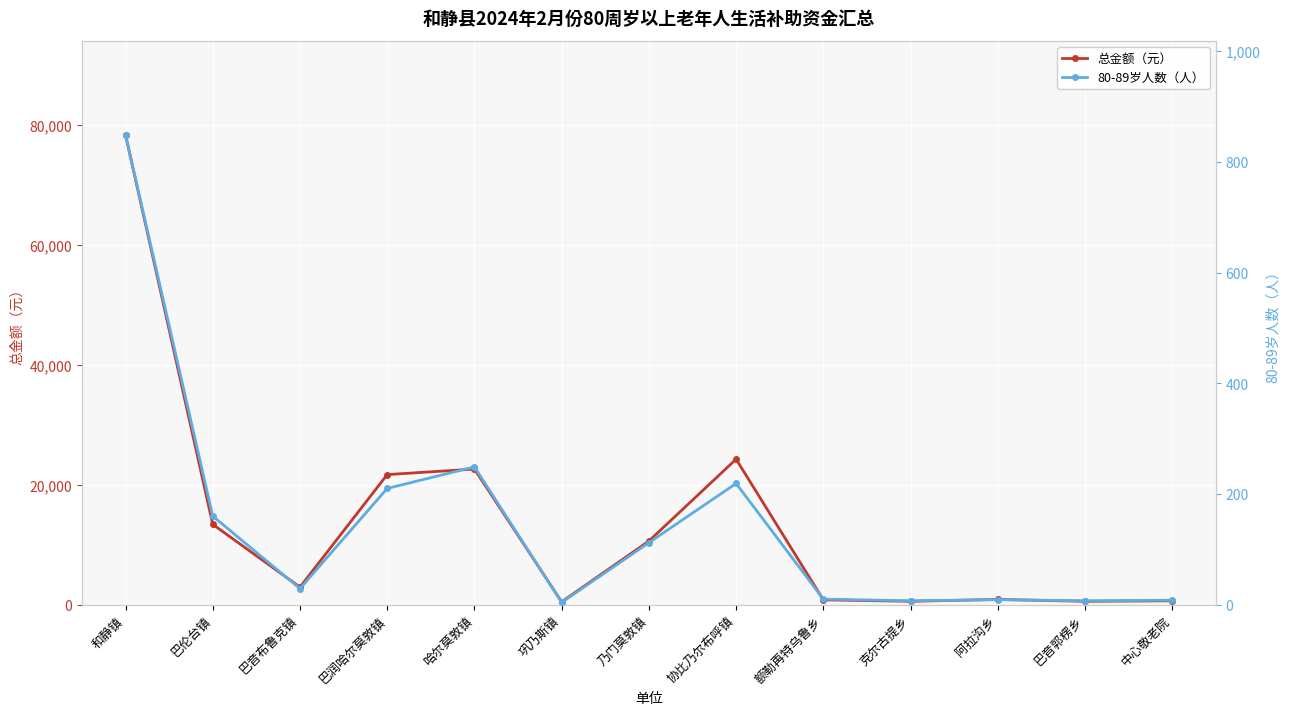

List the series in order of their overall mean, highest first.

总金额（元）, 80-89岁人数（人）